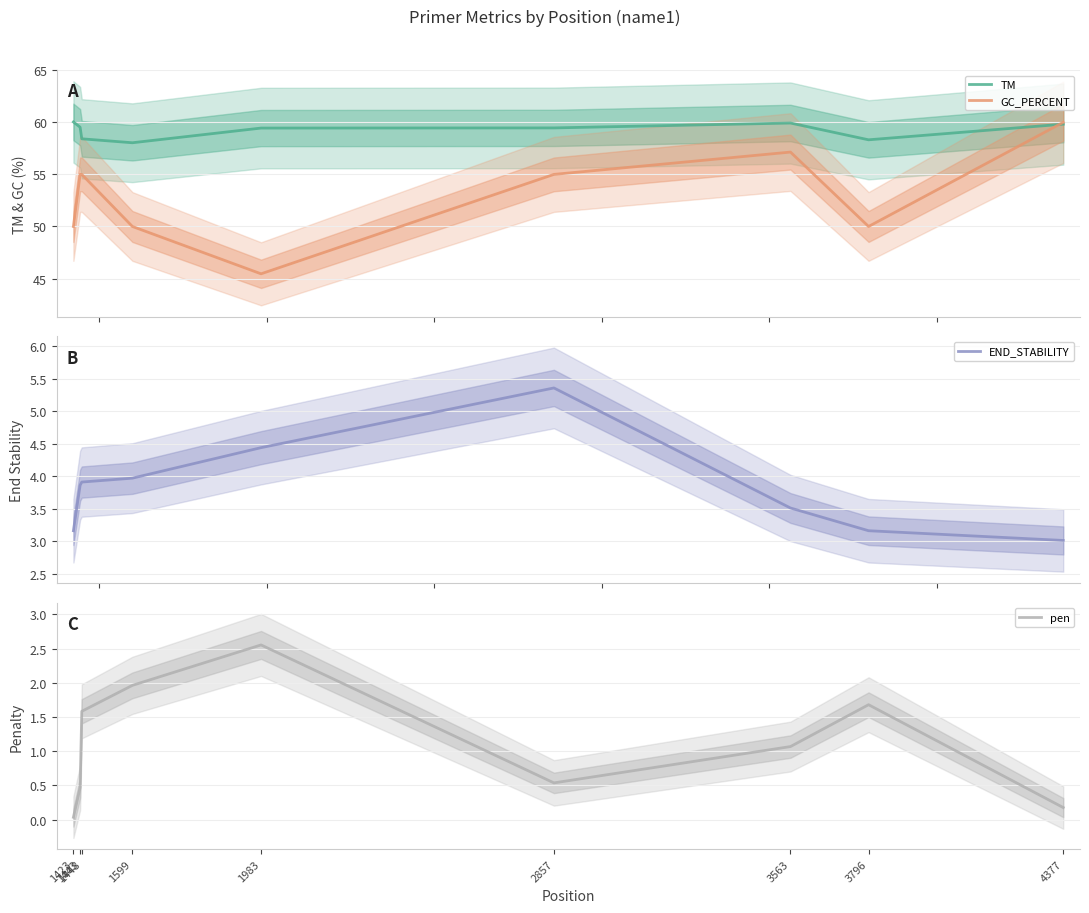

Where is pen nearest to the value 1?

3563